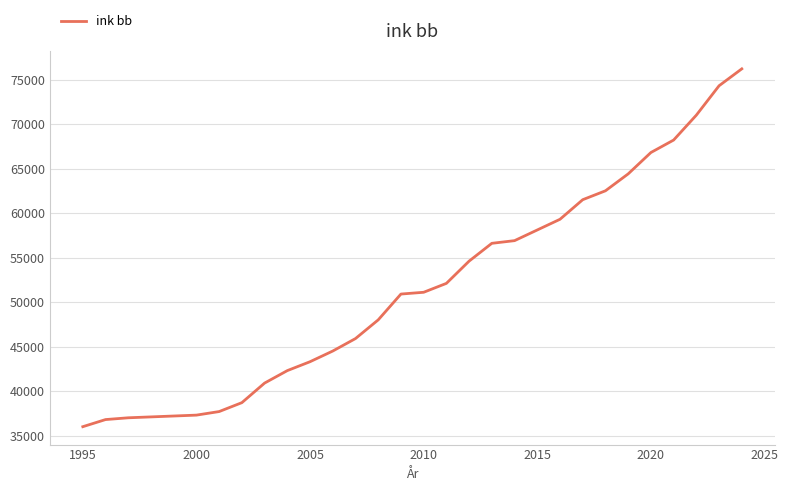

What is the minimum value shown in the chart?

36000